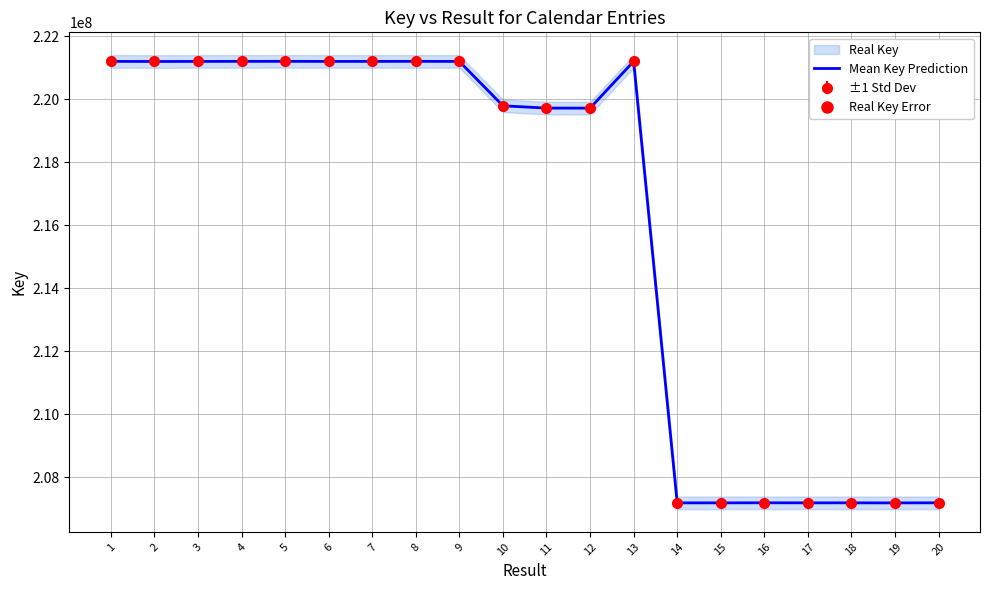

What is the smallest value displayed?

207184699